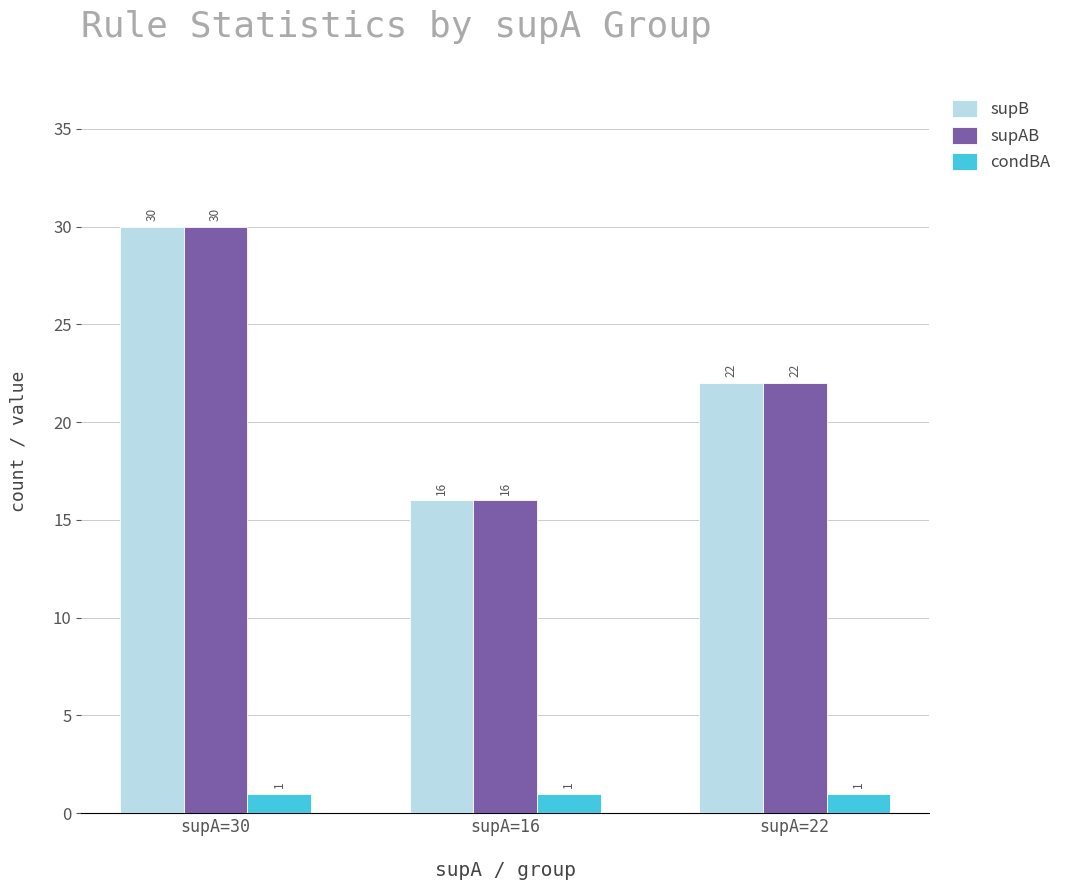

What is the sum of the supB values at supA=16 and supA=30?

46